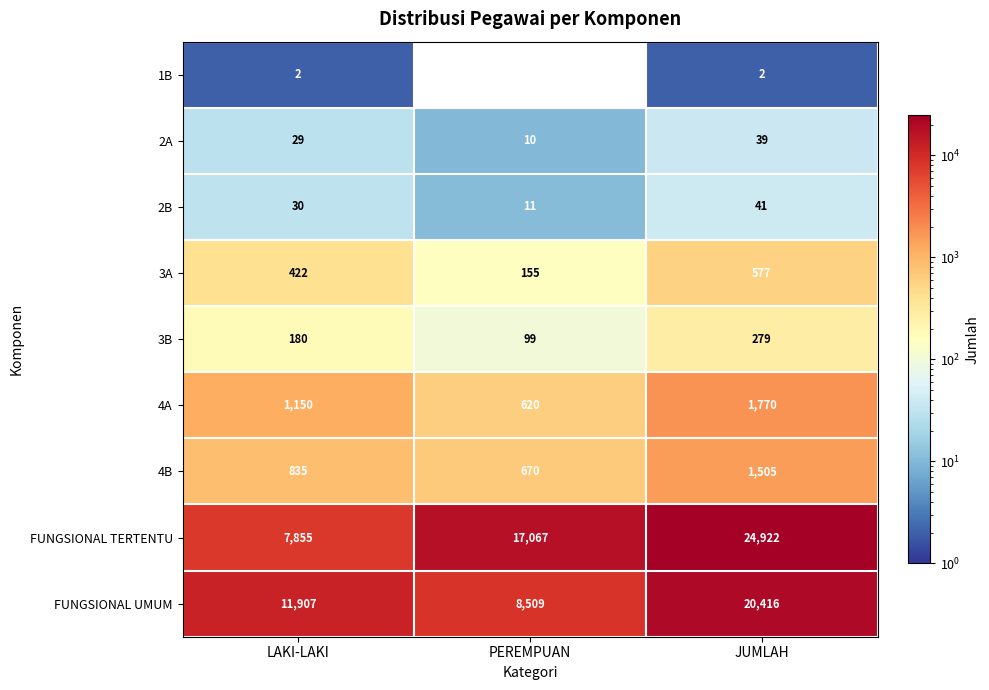

Reading right to left, transcribe all the data shown in this chart.

1B: JUMLAH=2	PEREMPUAN=0	LAKI-LAKI=2
2A: JUMLAH=39	PEREMPUAN=10	LAKI-LAKI=29
2B: JUMLAH=41	PEREMPUAN=11	LAKI-LAKI=30
3A: JUMLAH=577	PEREMPUAN=155	LAKI-LAKI=422
3B: JUMLAH=279	PEREMPUAN=99	LAKI-LAKI=180
4A: JUMLAH=1770	PEREMPUAN=620	LAKI-LAKI=1150
4B: JUMLAH=1505	PEREMPUAN=670	LAKI-LAKI=835
FUNGSIONAL TERTENTU: JUMLAH=24922	PEREMPUAN=17067	LAKI-LAKI=7855
FUNGSIONAL UMUM: JUMLAH=20416	PEREMPUAN=8509	LAKI-LAKI=11907